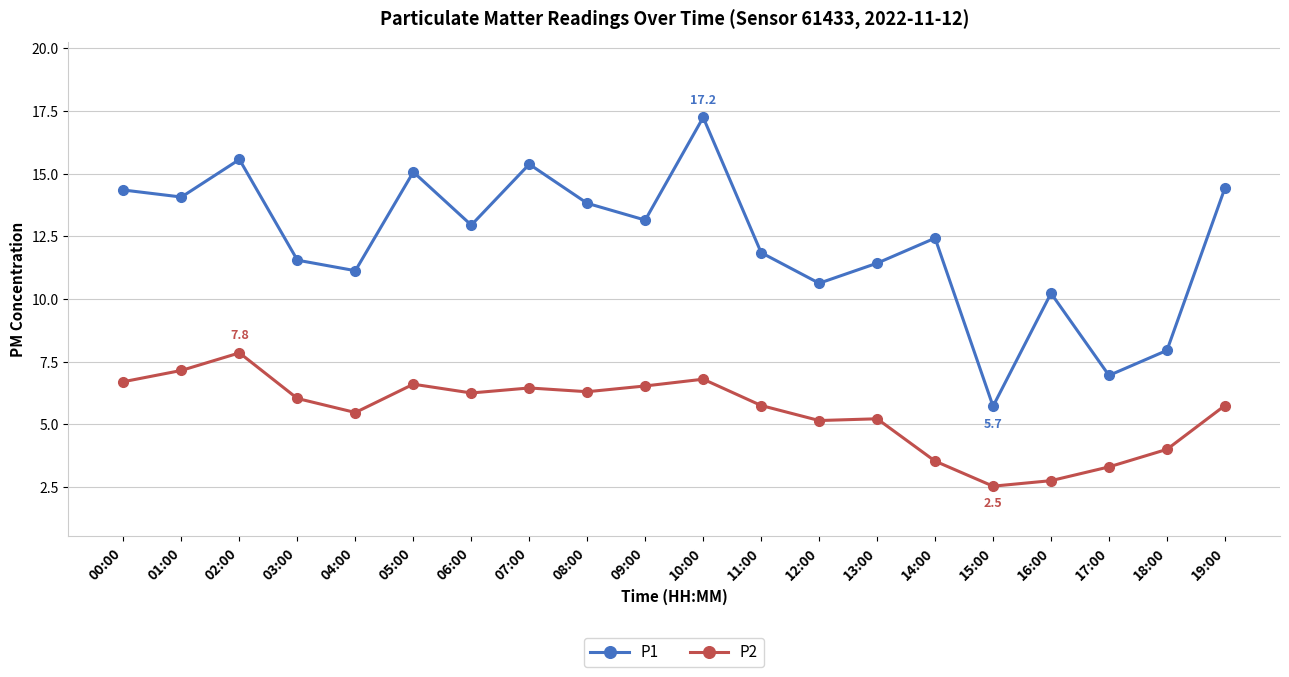

Does the chart have visible grid lines?

Yes